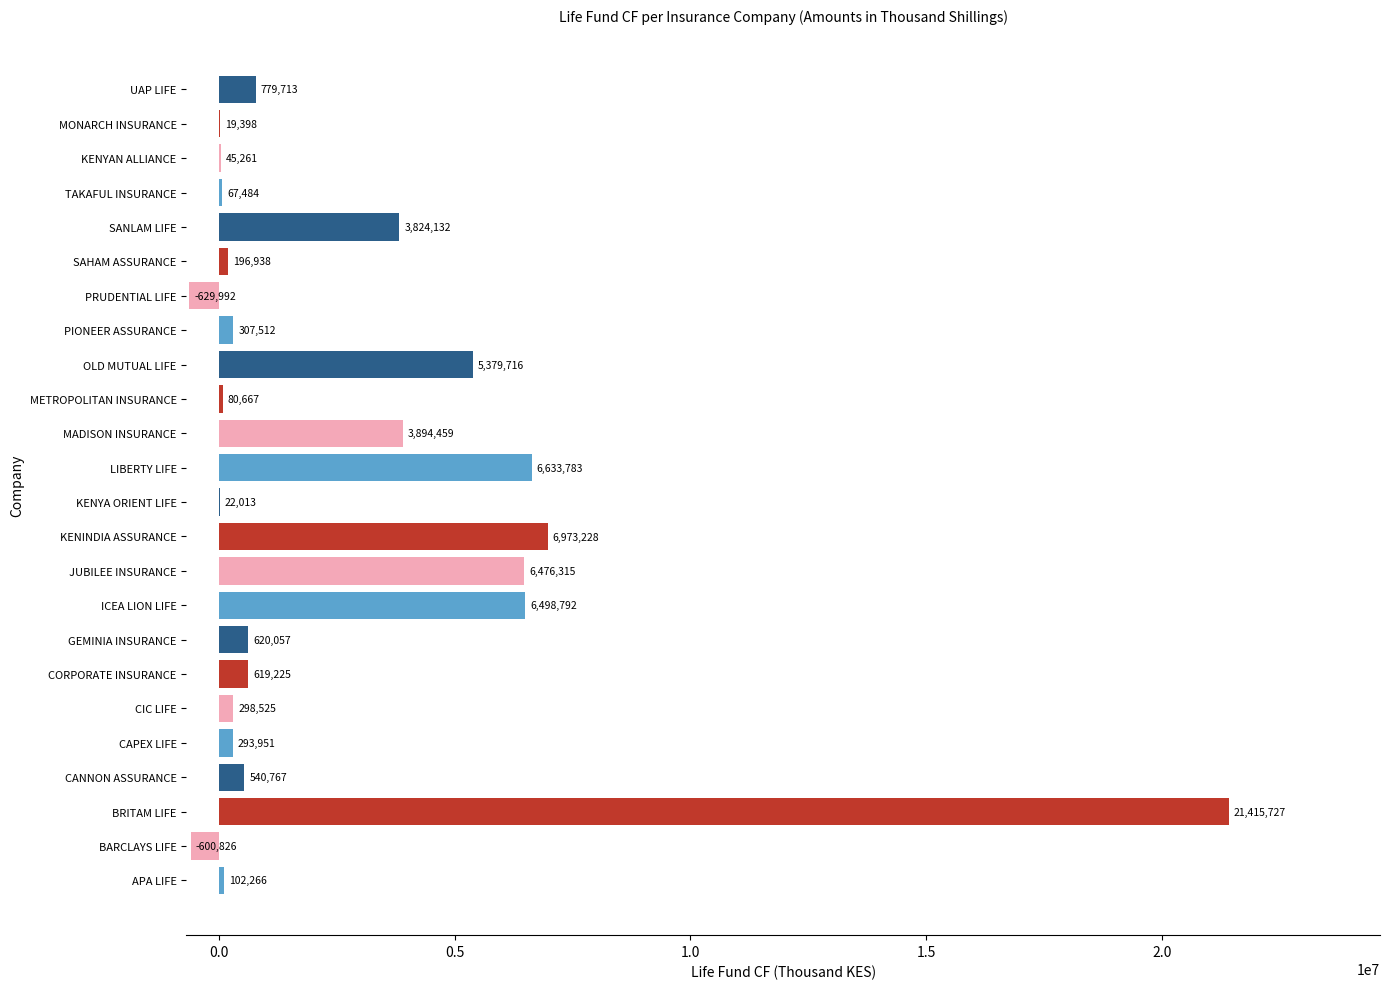

What is the maximum value shown in the chart?

21415727